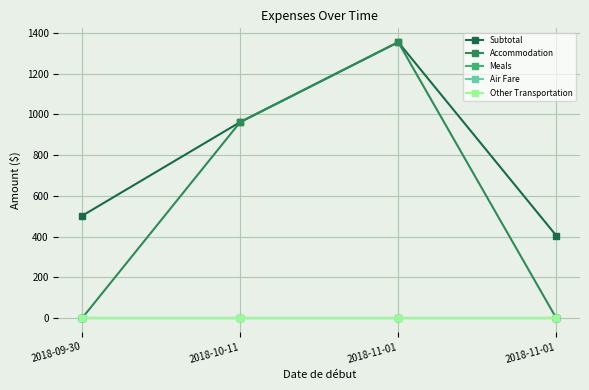

Is it true that Air Fare equals 0.0 at 2018-11-01?

True